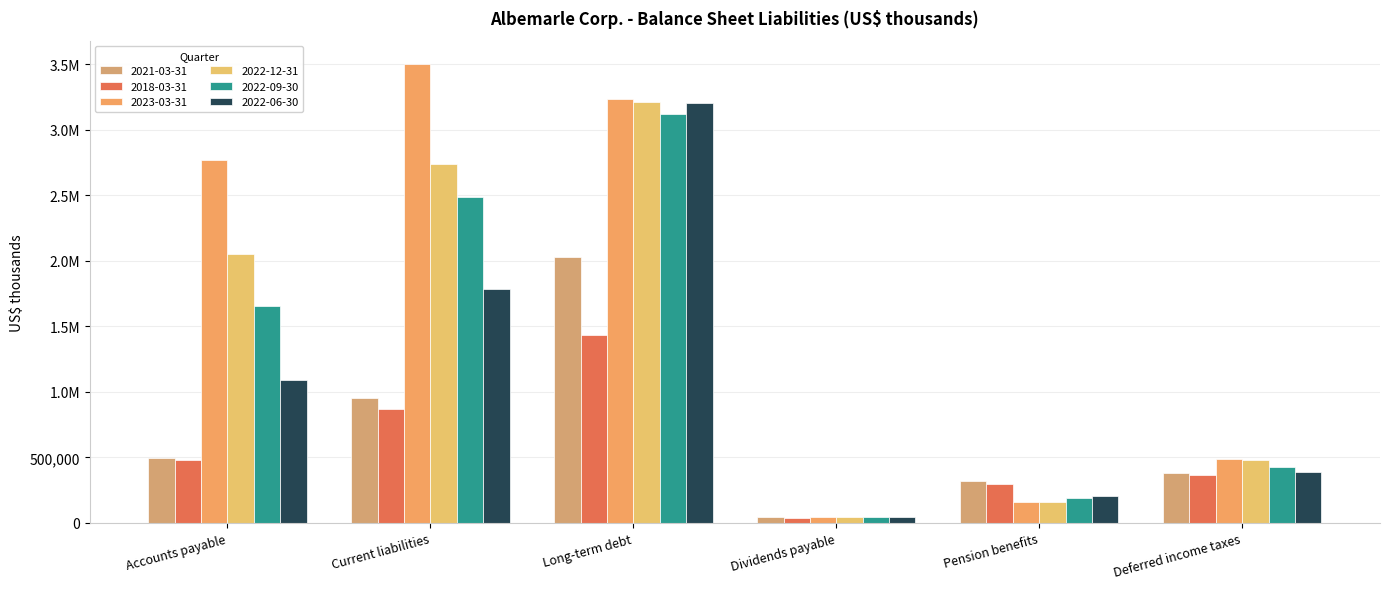

Are the bars horizontal?

No